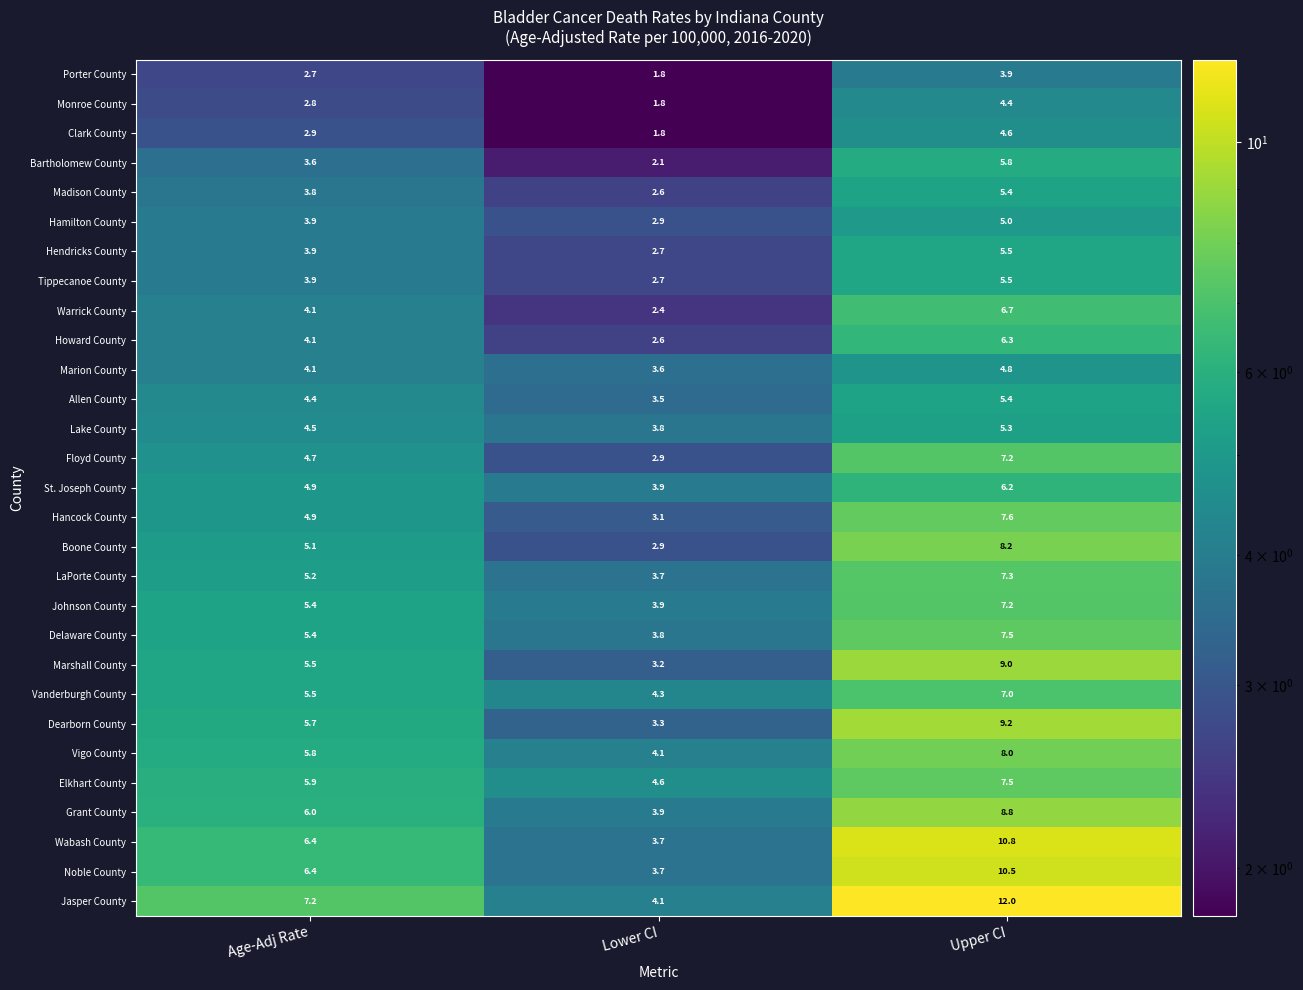

Between Lower CI and Upper CI, which series saw the biggest shift?

Jasper County